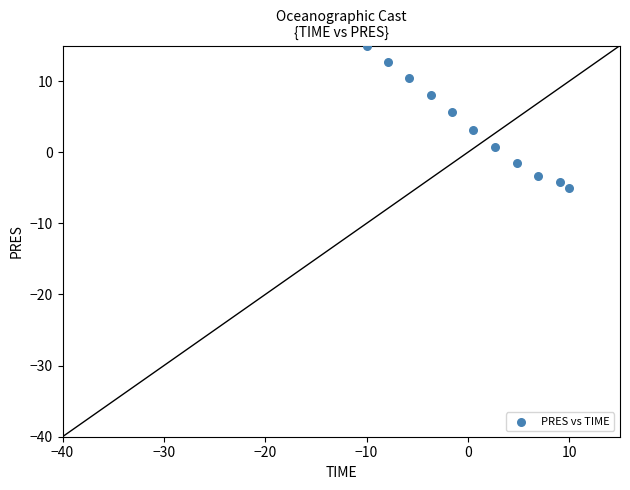

What is the range of Y values (max minus min)?

20.0